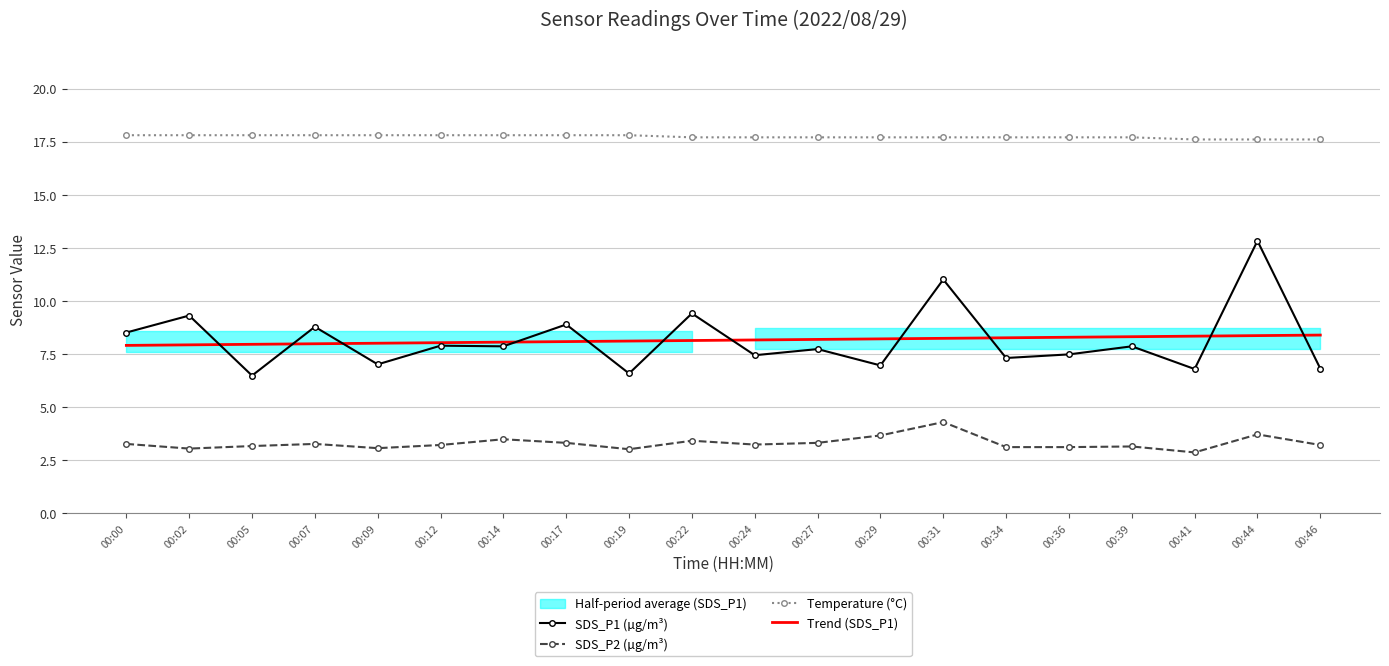

At which category does the chart reach its minimum across all series?

00:41